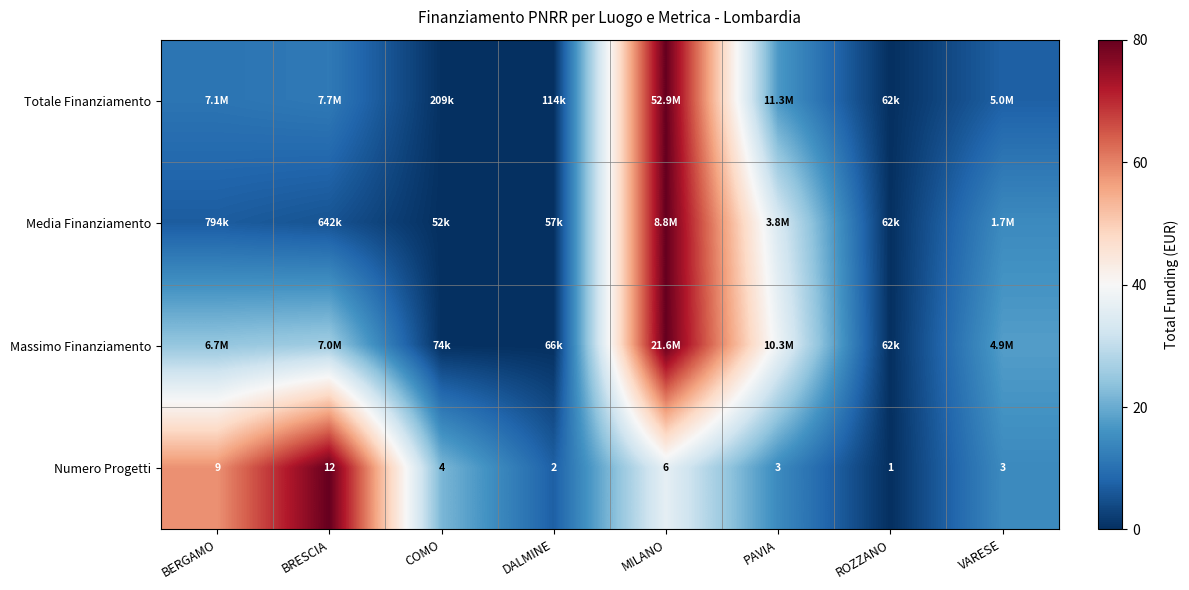

At which label does Numero Progetti reach its peak?

BRESCIA